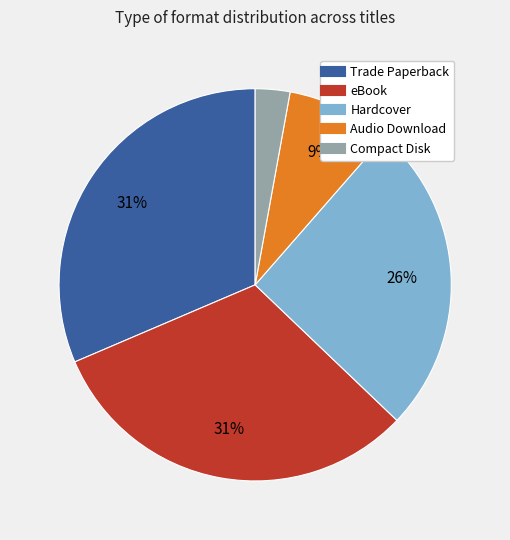

To the nearest percent, what is the difference between the Audio Download and Hardcover slice percentages?

17%